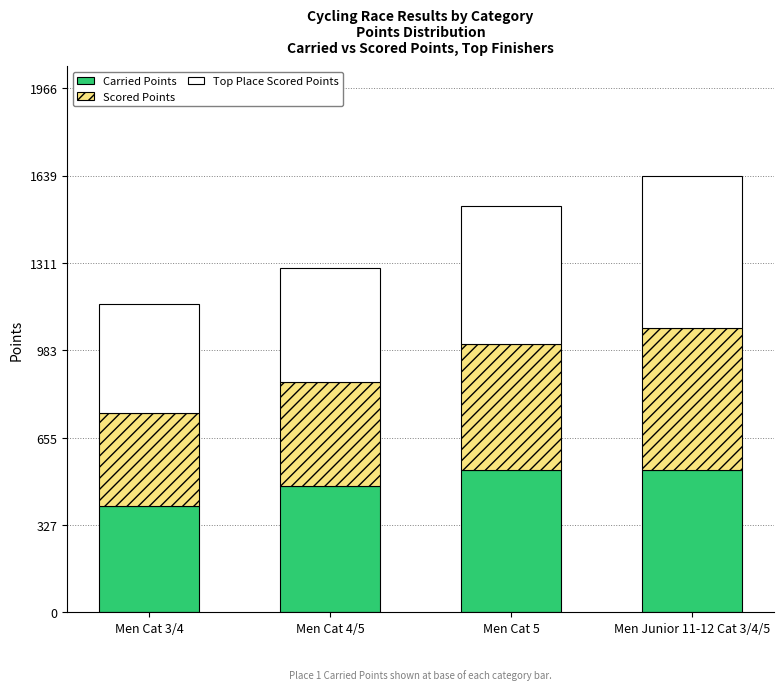

What is the maximum value for Carried Points?

534.0